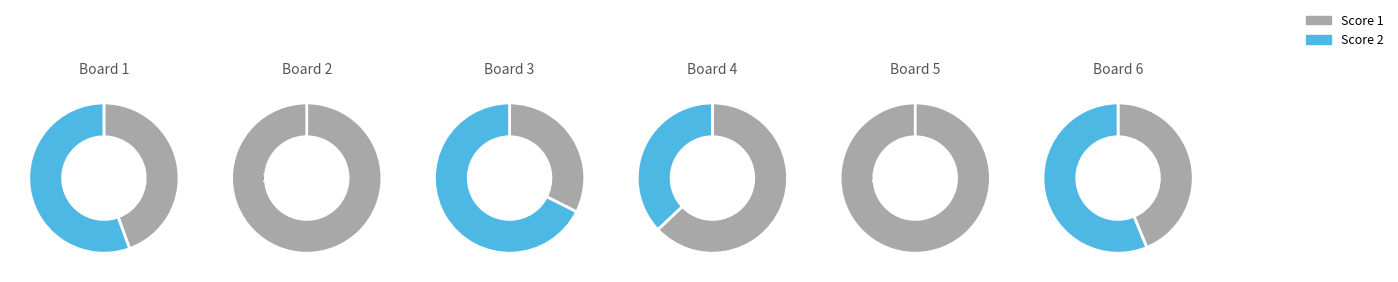

To the nearest percent, what is the average slice percentage?

9%